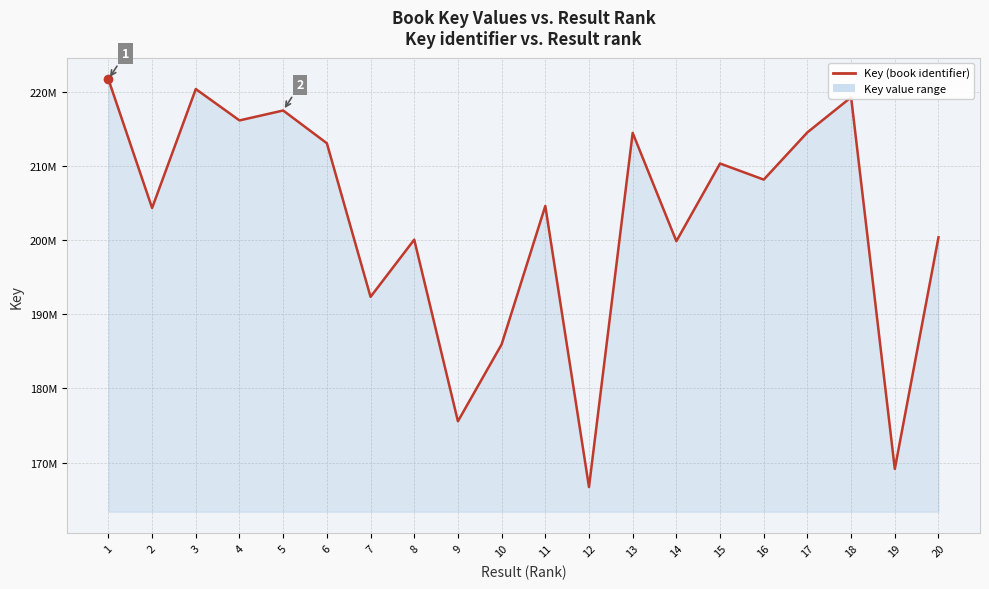

Does the chart have visible grid lines?

Yes